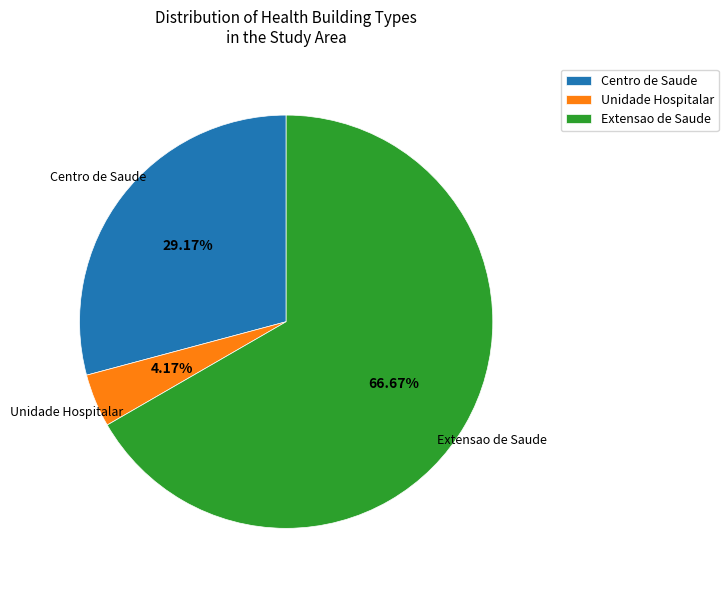

Which category accounts for the majority?

Extensao de Saude